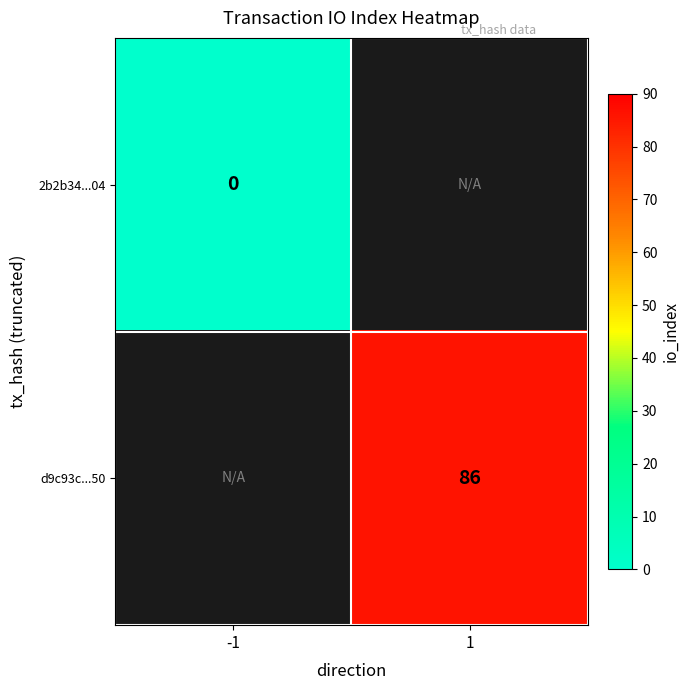

True or false: d9c93c...50 has a value of 86 at 1.

True